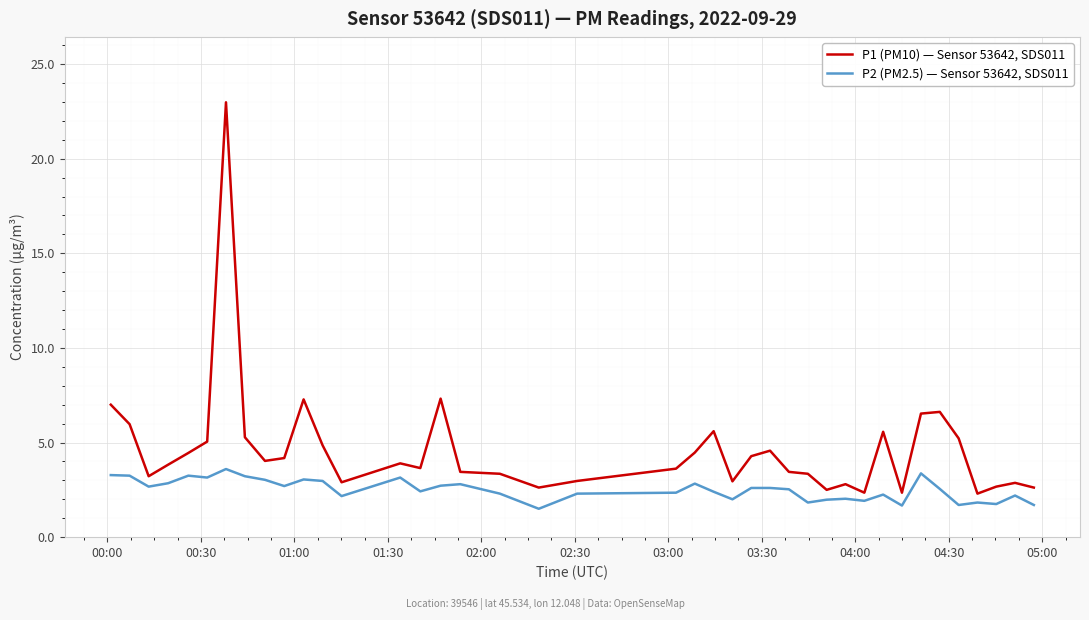

List the series in order of their peak value, highest first.

P1 (PM10) — Sensor 53642, SDS011, P2 (PM2.5) — Sensor 53642, SDS011